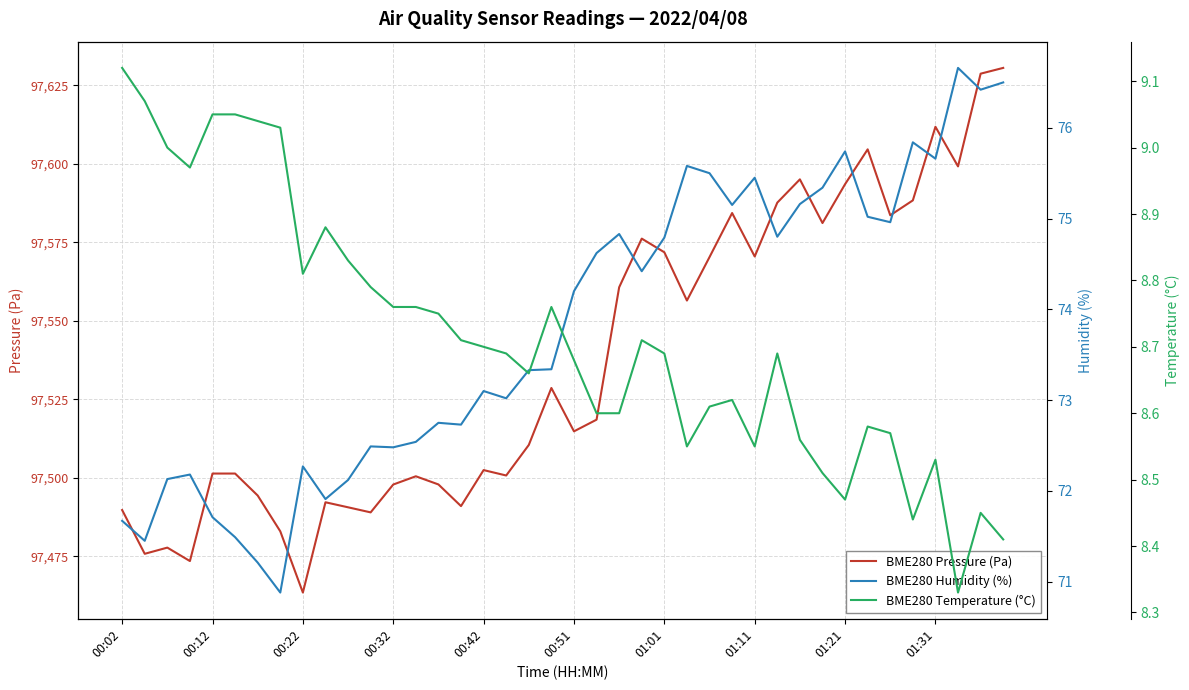

True or false: BME280 Pressure (Pa) has a value of 97611.8 at 01:31.

True